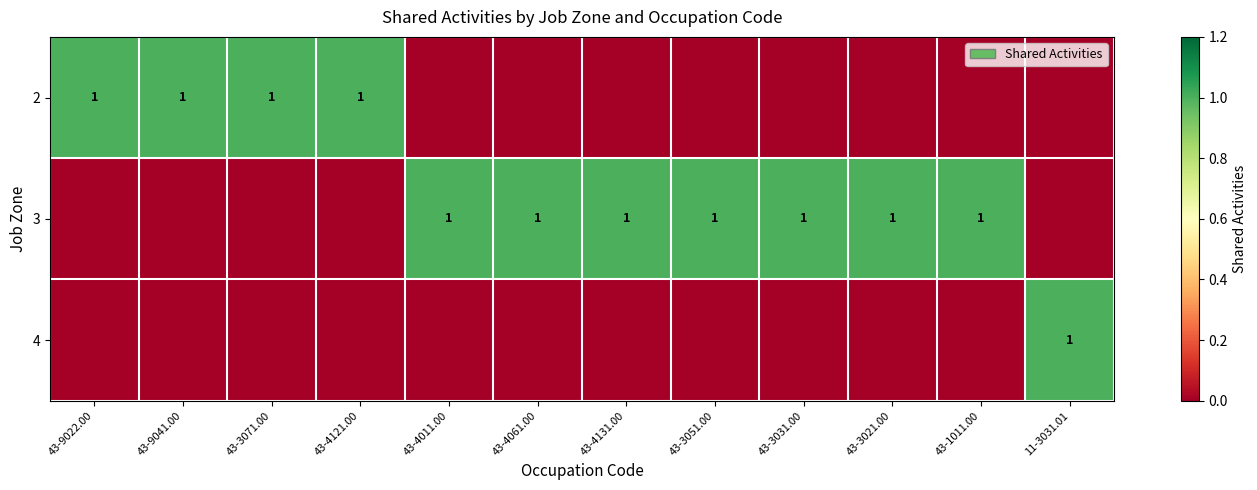

The value of 3 at 43-3031.00 is 1. True or false?

True